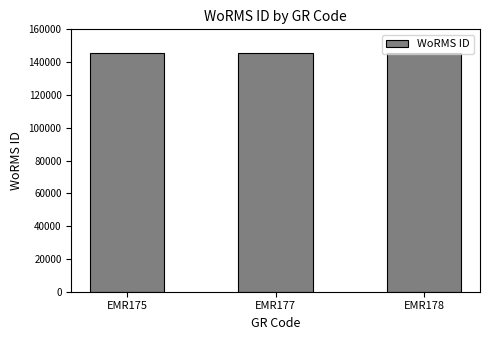

What is the minimum value shown in the chart?

145625